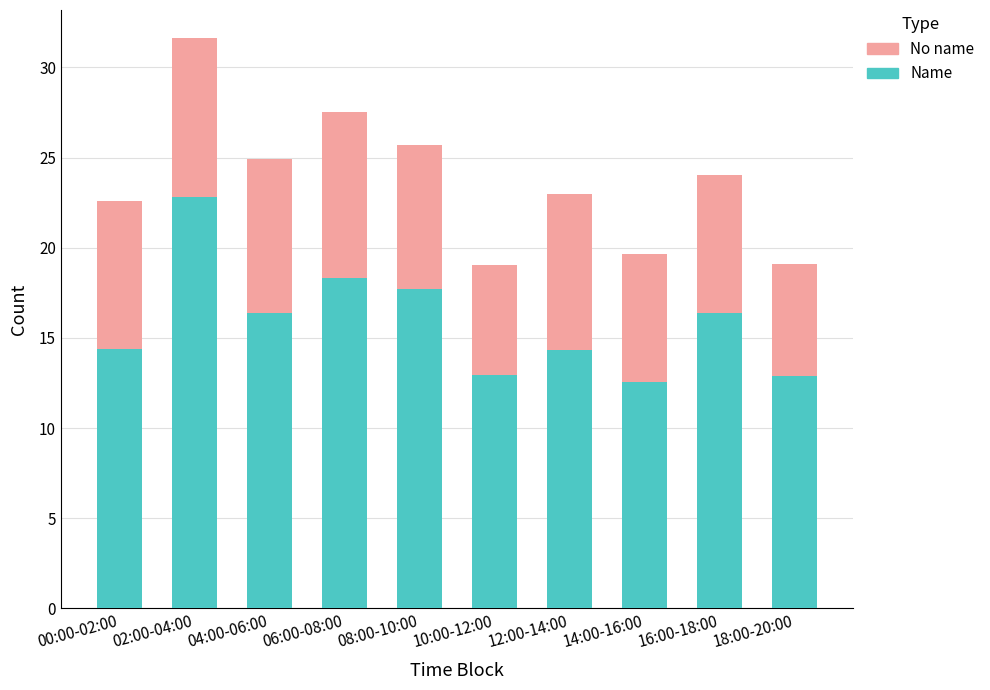

At which label does Name reach its peak?

02:00-04:00